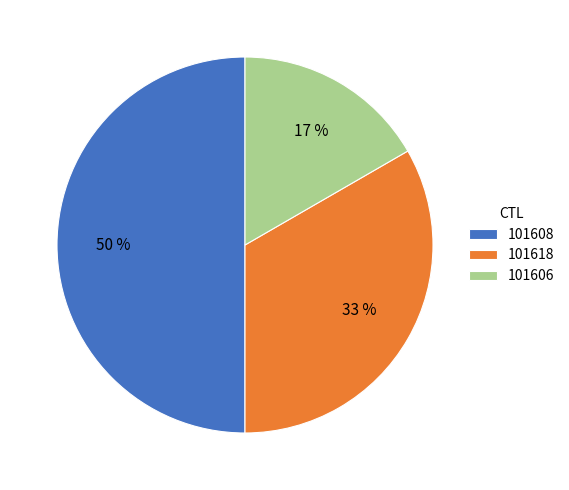

Does 101606 represent more than half of the total?

No